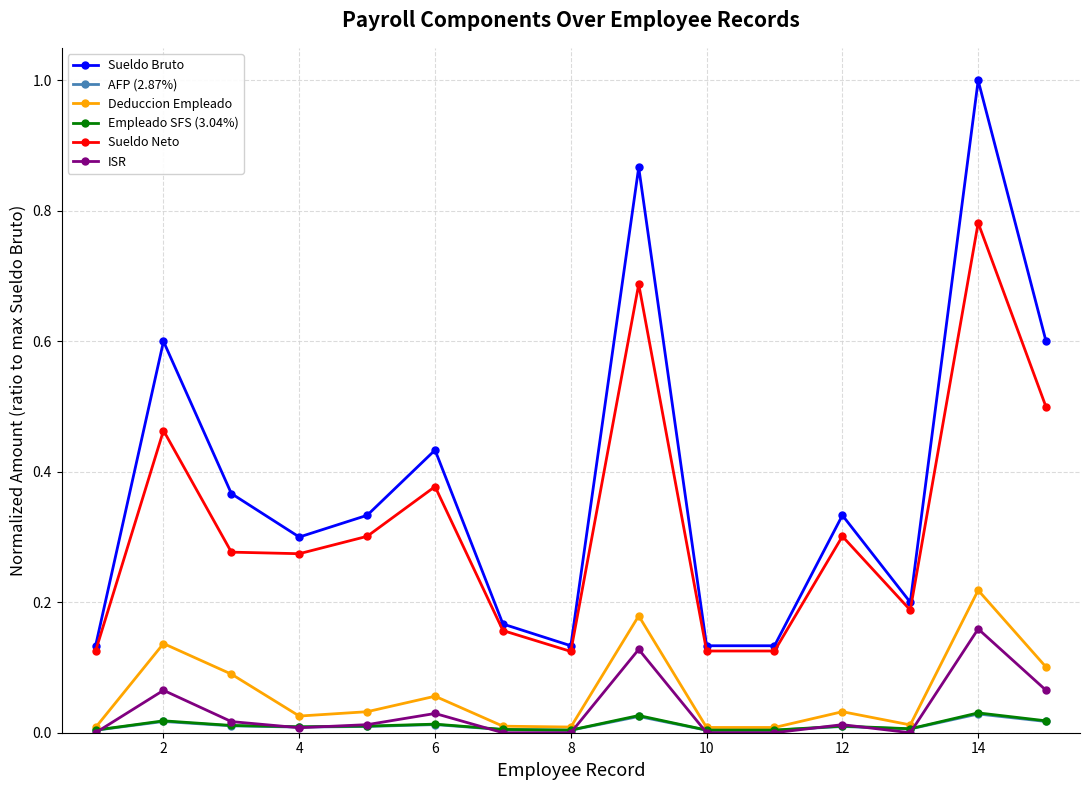

How many lines are shown in the chart?

6